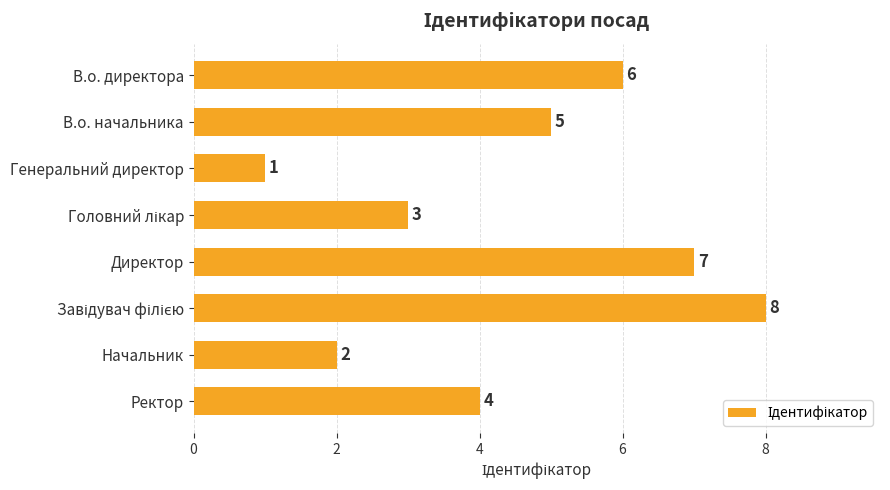

What is the sum of all values?

36